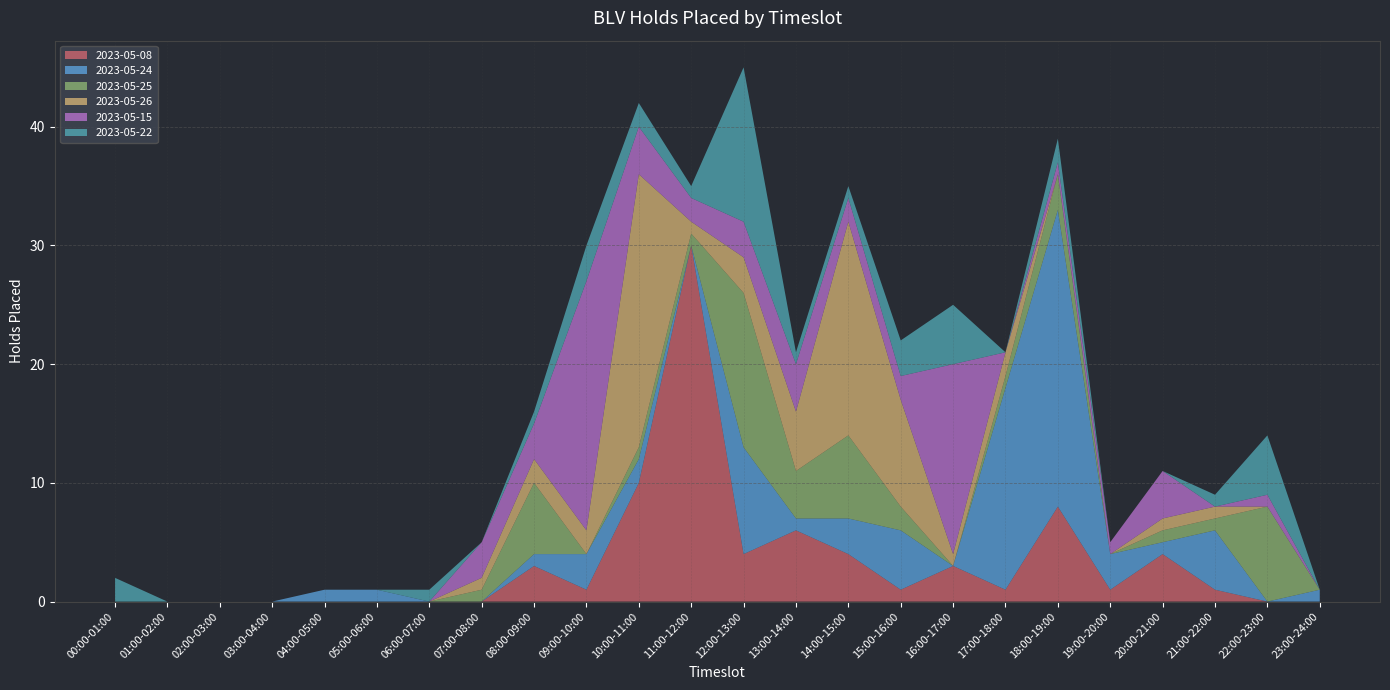

Reading left to right, what are all the values shown in this chart?

2023-05-08: 00:00-01:00=0	01:00-02:00=0	02:00-03:00=0	03:00-04:00=0	04:00-05:00=0	05:00-06:00=0	06:00-07:00=0	07:00-08:00=0	08:00-09:00=3	09:00-10:00=1	10:00-11:00=10	11:00-12:00=30	12:00-13:00=4	13:00-14:00=6	14:00-15:00=4	15:00-16:00=1	16:00-17:00=3	17:00-18:00=1	18:00-19:00=8	19:00-20:00=1	20:00-21:00=4	21:00-22:00=1	22:00-23:00=0	23:00-24:00=0
2023-05-24: 00:00-01:00=0	01:00-02:00=0	02:00-03:00=0	03:00-04:00=0	04:00-05:00=1	05:00-06:00=1	06:00-07:00=0	07:00-08:00=0	08:00-09:00=1	09:00-10:00=3	10:00-11:00=2	11:00-12:00=0	12:00-13:00=9	13:00-14:00=1	14:00-15:00=3	15:00-16:00=5	16:00-17:00=0	17:00-18:00=17	18:00-19:00=25	19:00-20:00=3	20:00-21:00=1	21:00-22:00=5	22:00-23:00=0	23:00-24:00=1
2023-05-25: 00:00-01:00=0	01:00-02:00=0	02:00-03:00=0	03:00-04:00=0	04:00-05:00=0	05:00-06:00=0	06:00-07:00=0	07:00-08:00=1	08:00-09:00=6	09:00-10:00=0	10:00-11:00=1	11:00-12:00=1	12:00-13:00=13	13:00-14:00=4	14:00-15:00=7	15:00-16:00=2	16:00-17:00=0	17:00-18:00=1	18:00-19:00=3	19:00-20:00=0	20:00-21:00=1	21:00-22:00=1	22:00-23:00=8	23:00-24:00=0
2023-05-26: 00:00-01:00=0	01:00-02:00=0	02:00-03:00=0	03:00-04:00=0	04:00-05:00=0	05:00-06:00=0	06:00-07:00=0	07:00-08:00=1	08:00-09:00=2	09:00-10:00=2	10:00-11:00=23	11:00-12:00=1	12:00-13:00=3	13:00-14:00=5	14:00-15:00=18	15:00-16:00=9	16:00-17:00=1	17:00-18:00=2	18:00-19:00=0	19:00-20:00=0	20:00-21:00=1	21:00-22:00=1	22:00-23:00=0	23:00-24:00=0
2023-05-15: 00:00-01:00=0	01:00-02:00=0	02:00-03:00=0	03:00-04:00=0	04:00-05:00=0	05:00-06:00=0	06:00-07:00=0	07:00-08:00=3	08:00-09:00=3	09:00-10:00=21	10:00-11:00=4	11:00-12:00=2	12:00-13:00=3	13:00-14:00=4	14:00-15:00=2	15:00-16:00=2	16:00-17:00=16	17:00-18:00=0	18:00-19:00=1	19:00-20:00=1	20:00-21:00=4	21:00-22:00=0	22:00-23:00=1	23:00-24:00=0
2023-05-22: 00:00-01:00=2	01:00-02:00=0	02:00-03:00=0	03:00-04:00=0	04:00-05:00=0	05:00-06:00=0	06:00-07:00=1	07:00-08:00=0	08:00-09:00=1	09:00-10:00=3	10:00-11:00=2	11:00-12:00=1	12:00-13:00=13	13:00-14:00=1	14:00-15:00=1	15:00-16:00=3	16:00-17:00=5	17:00-18:00=0	18:00-19:00=2	19:00-20:00=0	20:00-21:00=0	21:00-22:00=1	22:00-23:00=5	23:00-24:00=0